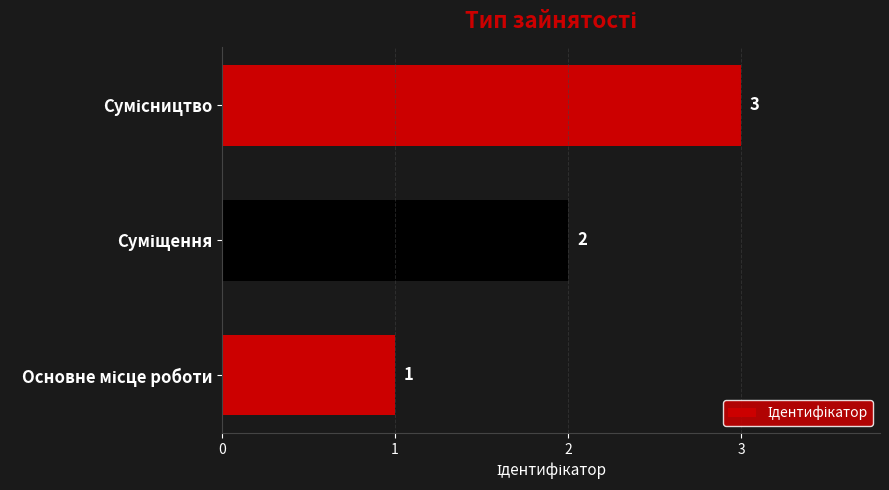

What is the maximum value shown in the chart?

3